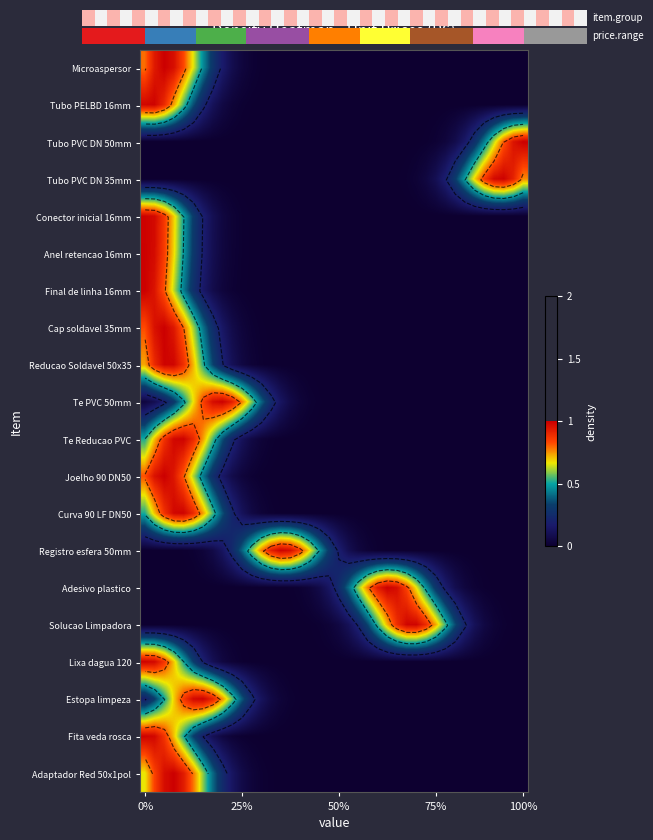

What is the total value across all series at 9?

3.7